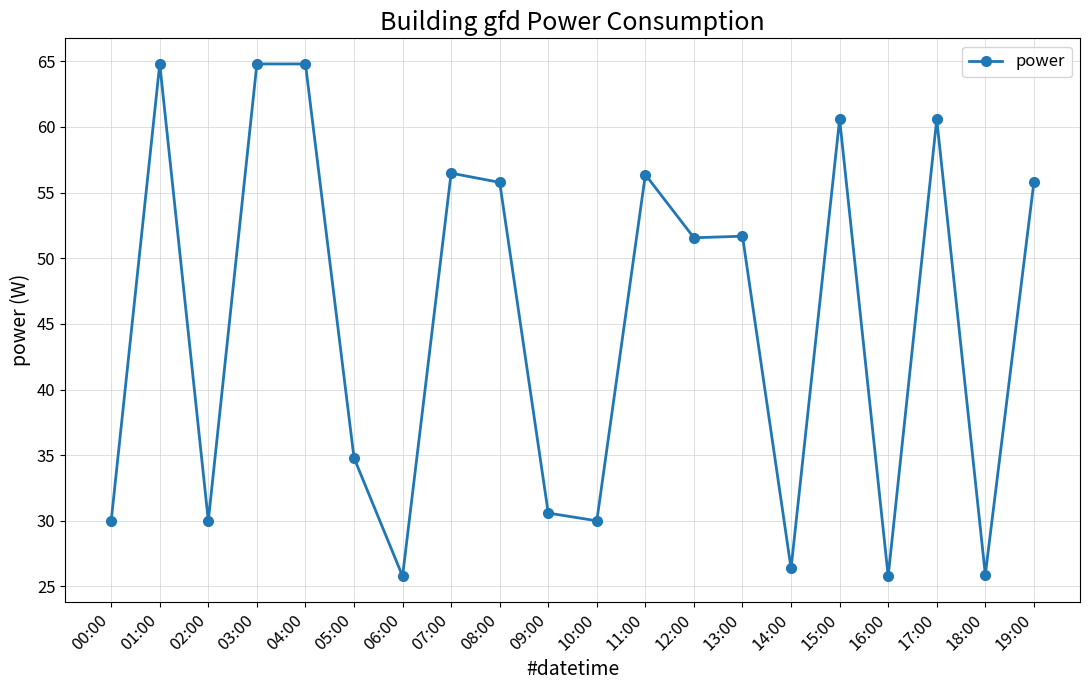

Where does the data first go above 51?

01:00